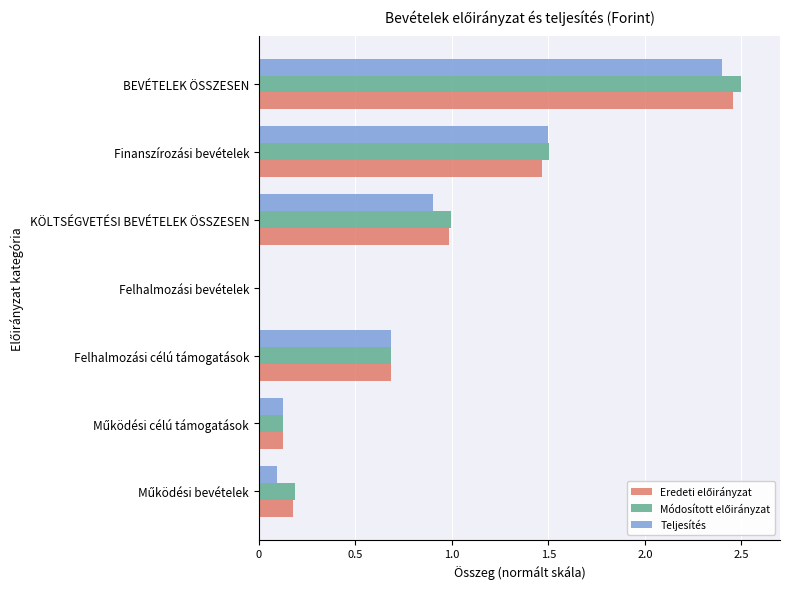

The value of Teljesítés at KÖLTSÉGVETÉSI BEVÉTELEK ÖSSZESEN is 1.6. True or false?

False